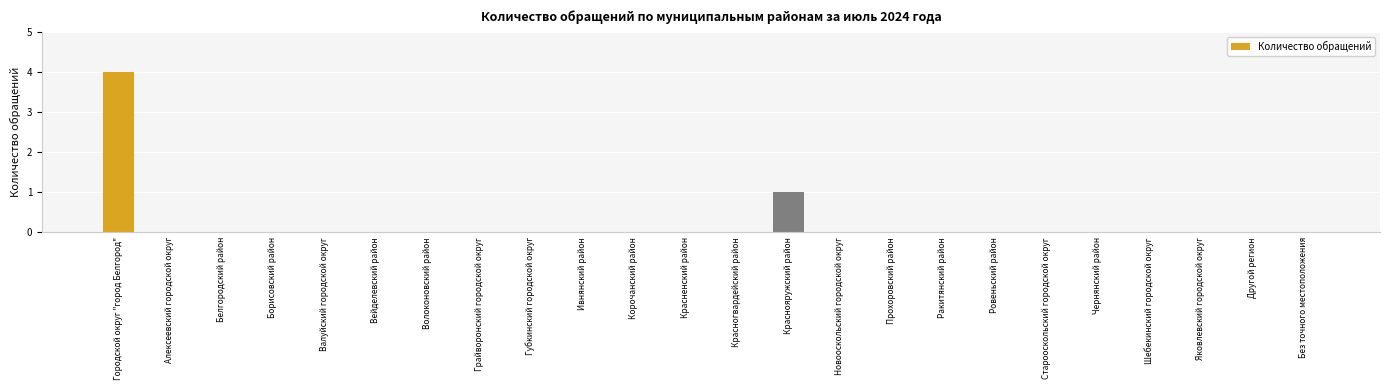

True or false: the data shows 0 at Без точного местоположения.

True